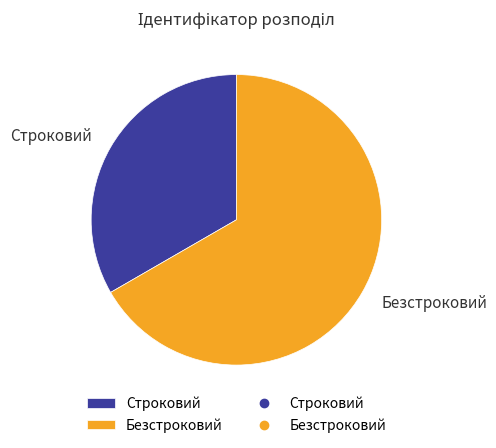

To the nearest percent, what is the average slice percentage?

50%